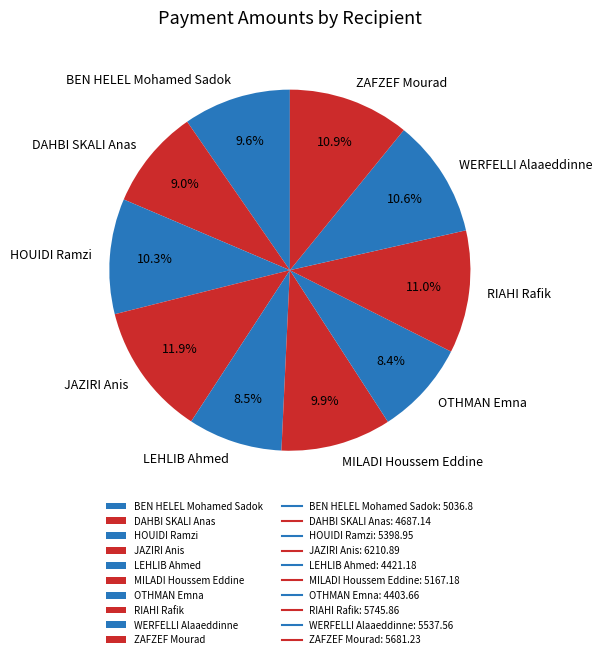

How many slices are in this pie chart?

10